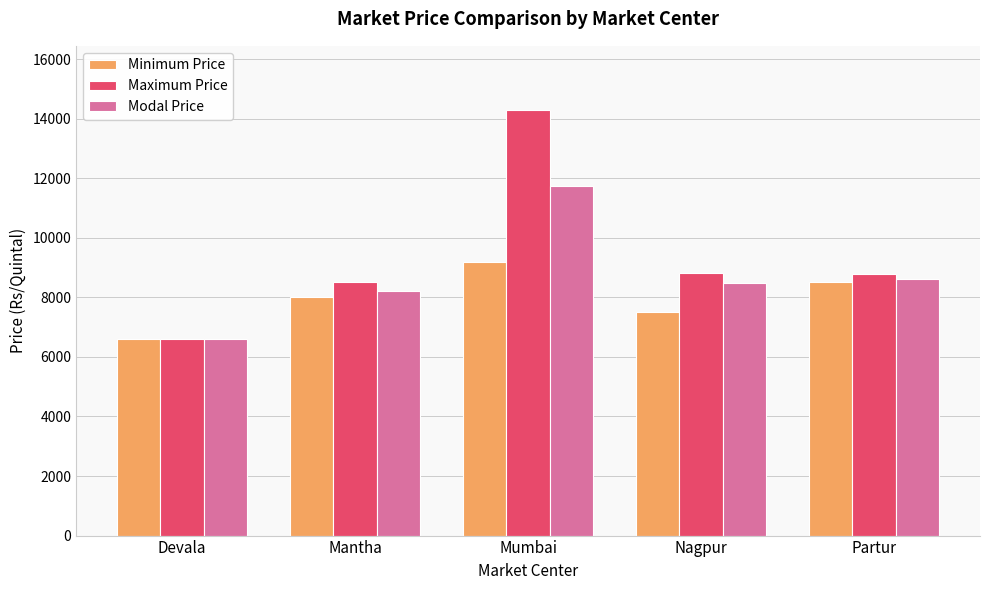

Between Devala and Mantha, which series saw the biggest shift?

Maximum Price